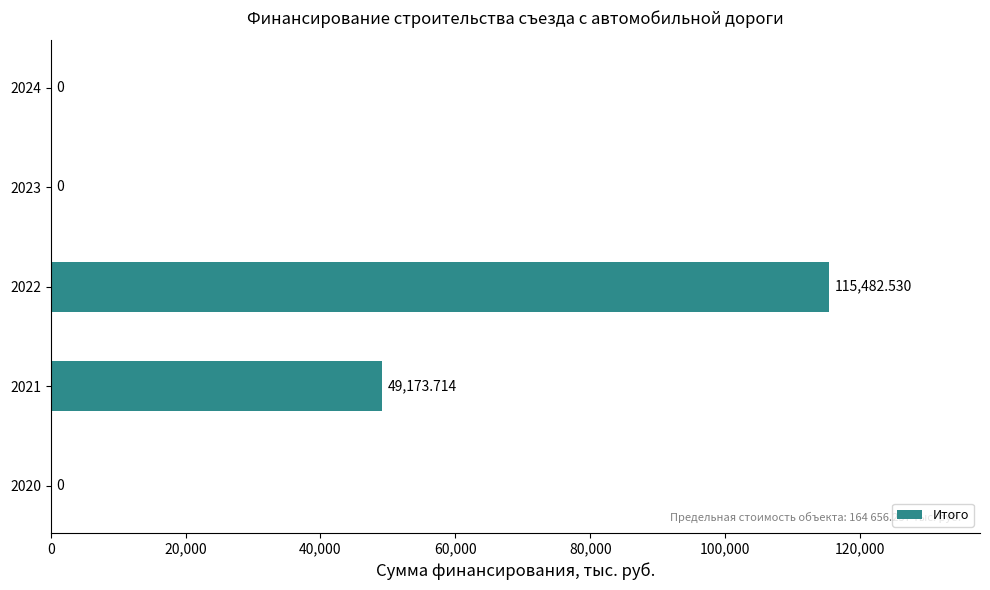

What is the ratio of the value at 2022 to the value at 2021?

2.3